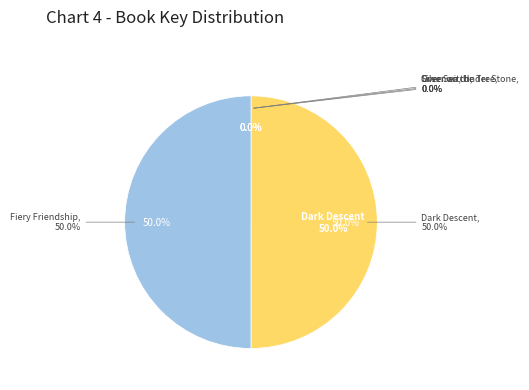

To the nearest percent, what is the average slice percentage?

20%